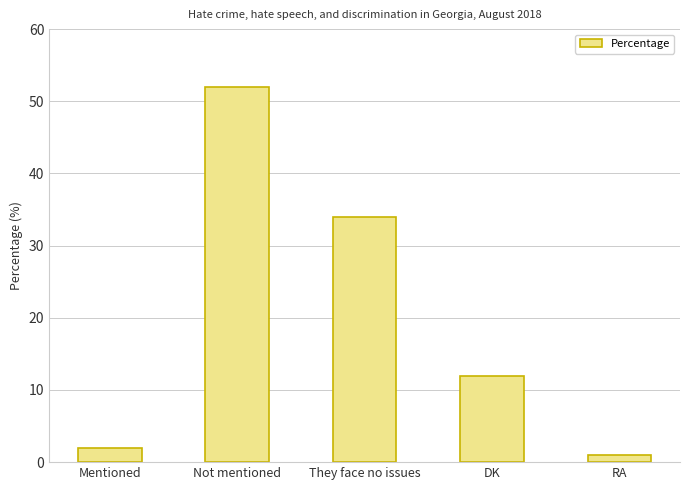

True or false: the data shows 2 at Mentioned.

True